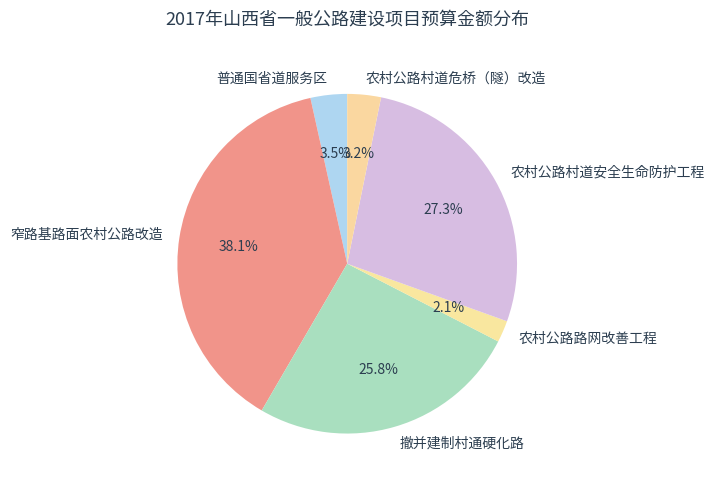

What percentage is NOT represented by 农村公路路网改善工程?

97.9%